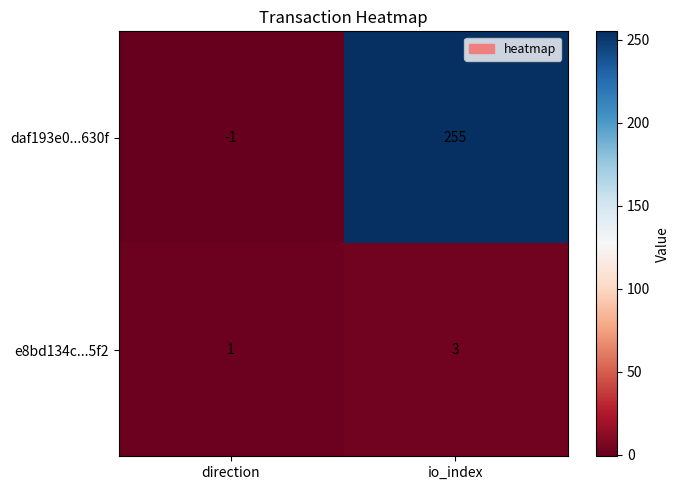

What is the difference between the daf193e0...630f values at direction and io_index?

256